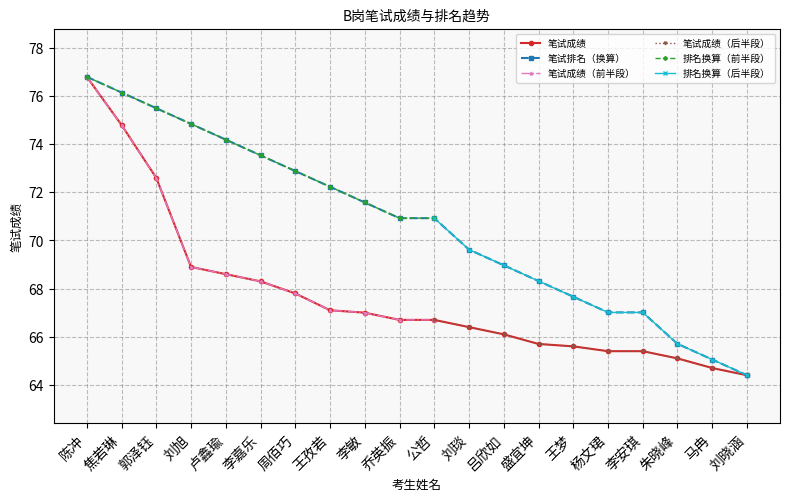

What position from the left is 李安琪?

17